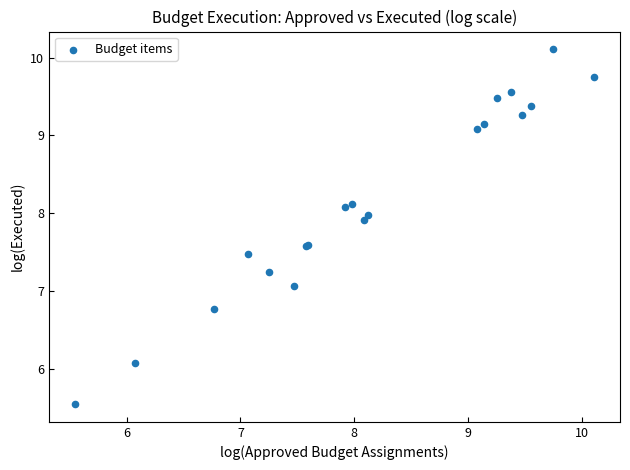

What Y value in the scatter plot is closest to 7?

7.1